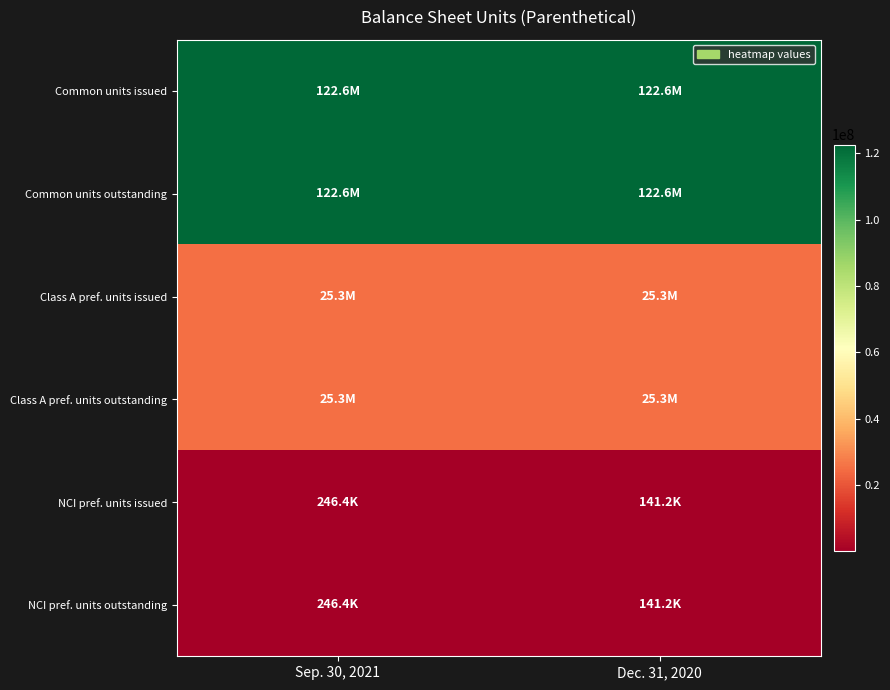

What is the minimum value shown in the chart?

141249